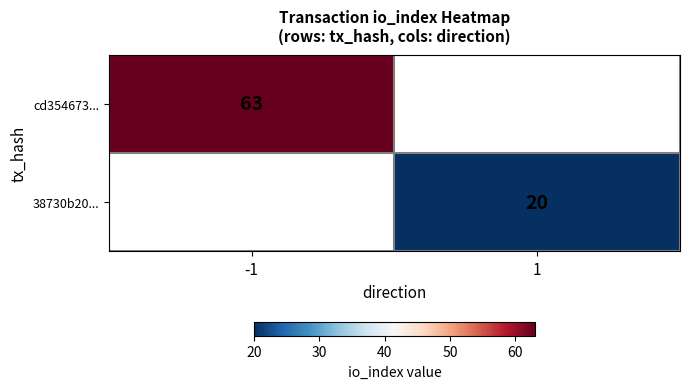

The value of 38730b20... at 1 is 20. True or false?

True